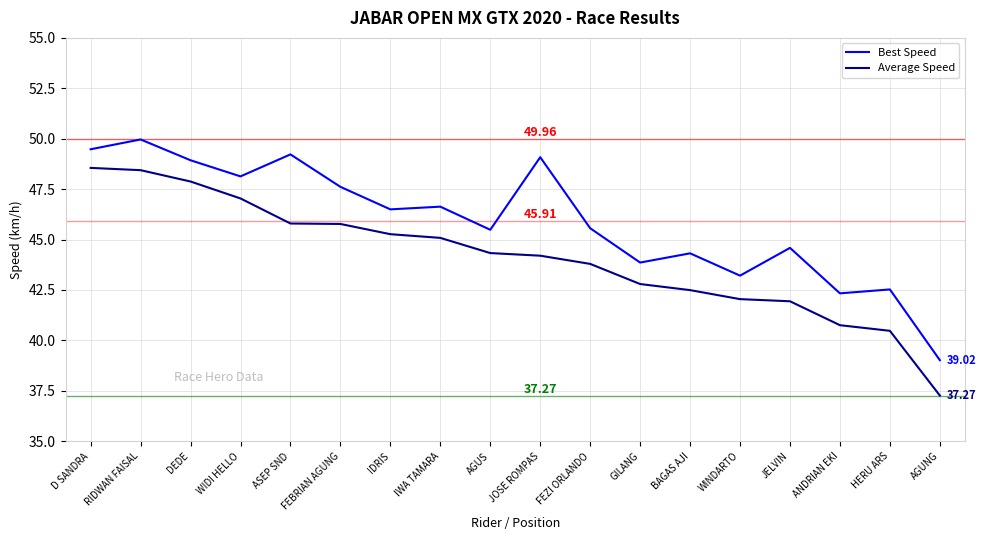

Where does the Best Speed series first go above 46?

D SANDRA